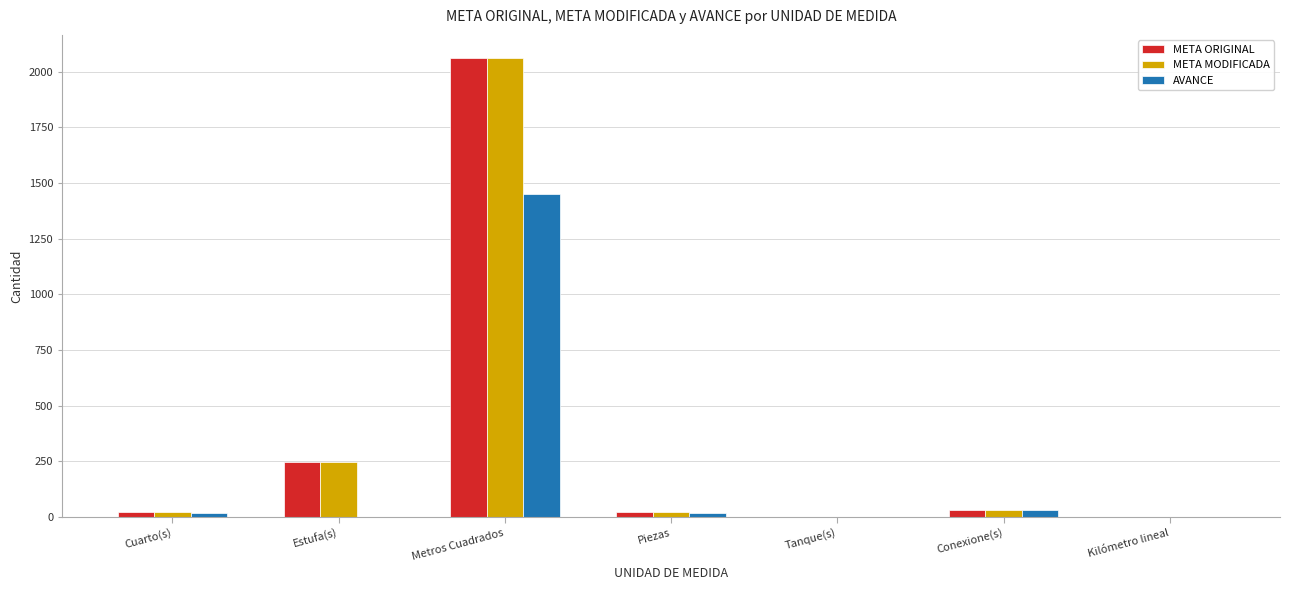

At which label is META MODIFICADA closest to 1031?

Estufa(s)